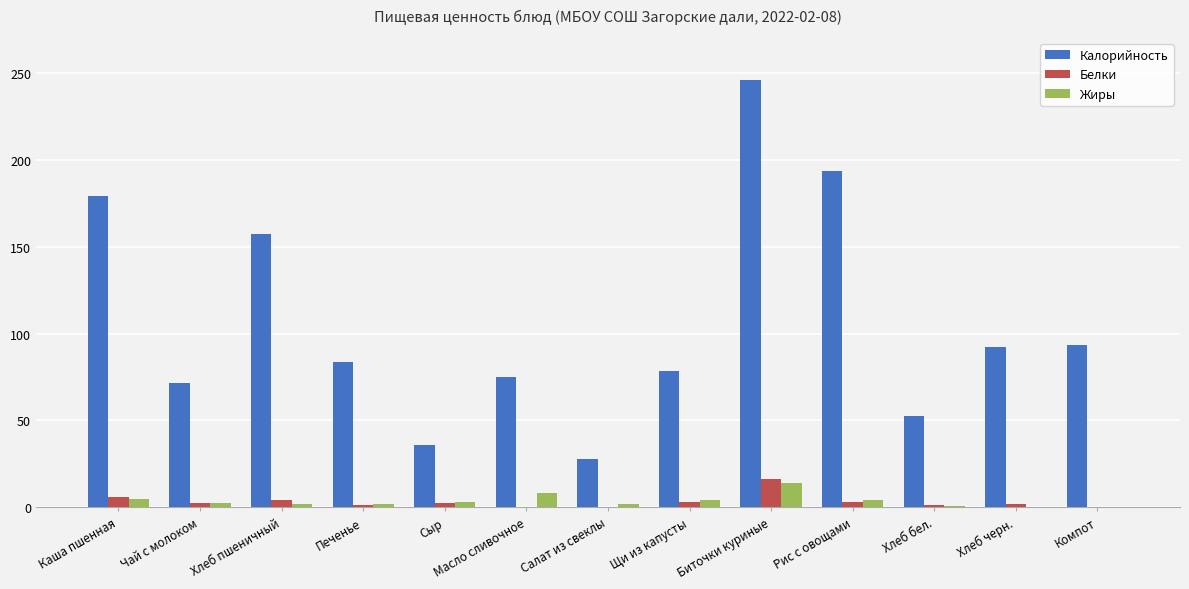

The value of Калорийность at Салат из свеклы is 28.1. True or false?

True